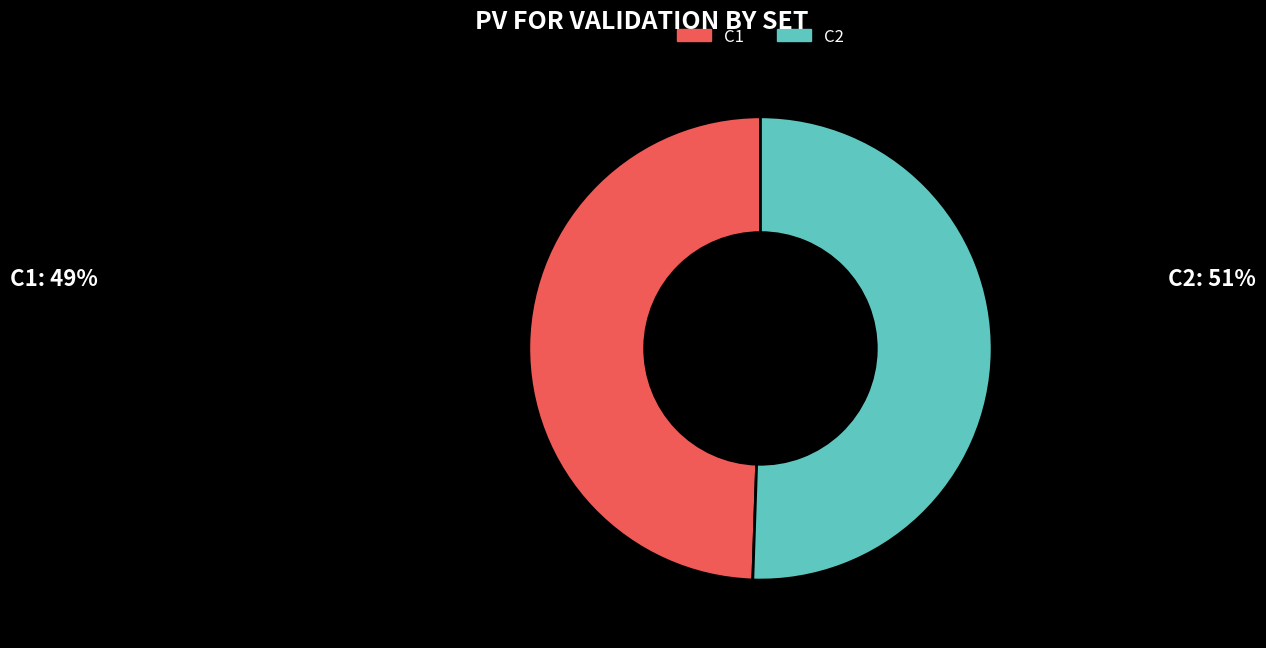

Is it true that C1 is 49% of the pie?

True